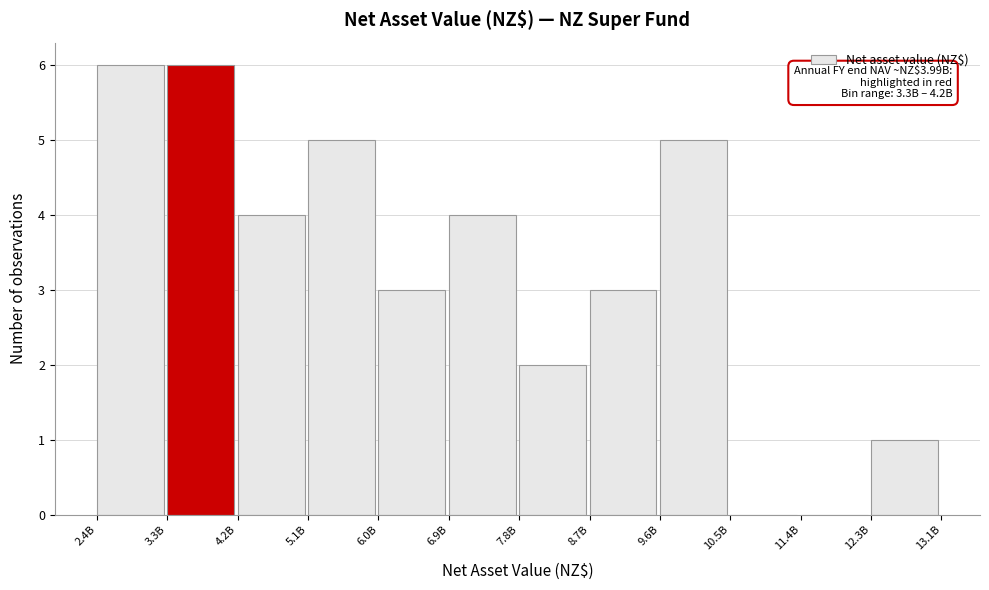

Reading left to right, list all the values displayed in this chart.

2.4B=6	3.3B=6	4.2B=4	5.1B=5	6.0B=3	6.9B=4	7.8B=2	8.7B=3	9.6B=5	10.5B=0	11.4B=0	12.3B=1